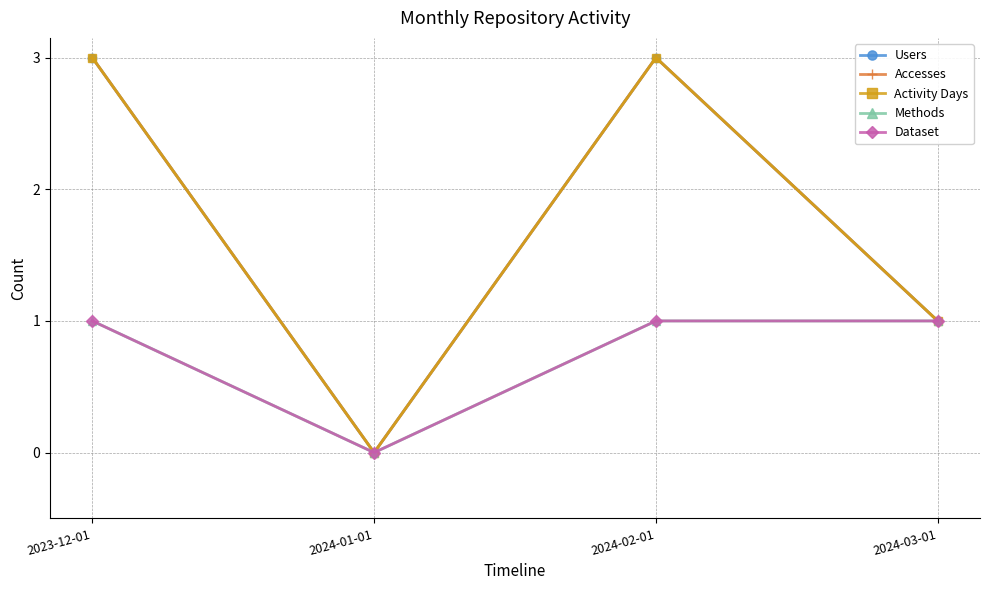

What is the sum of all Dataset values?

3